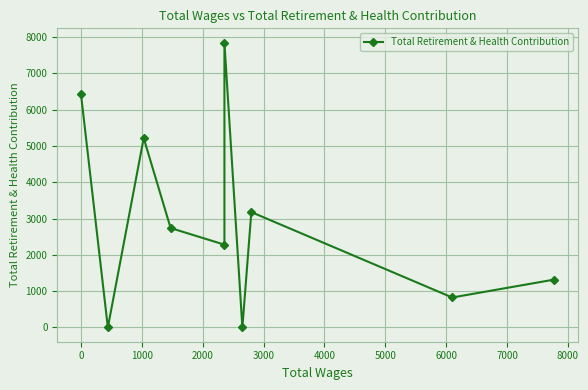

What is the label of the 3rd point from the left?

1000